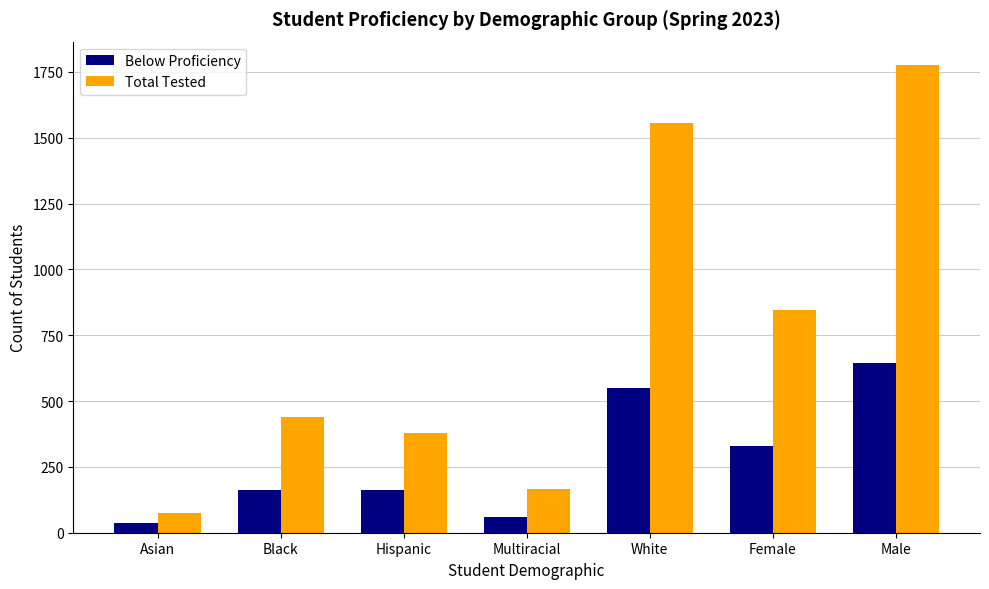

What is the label of the 2nd bar from the left?

Black